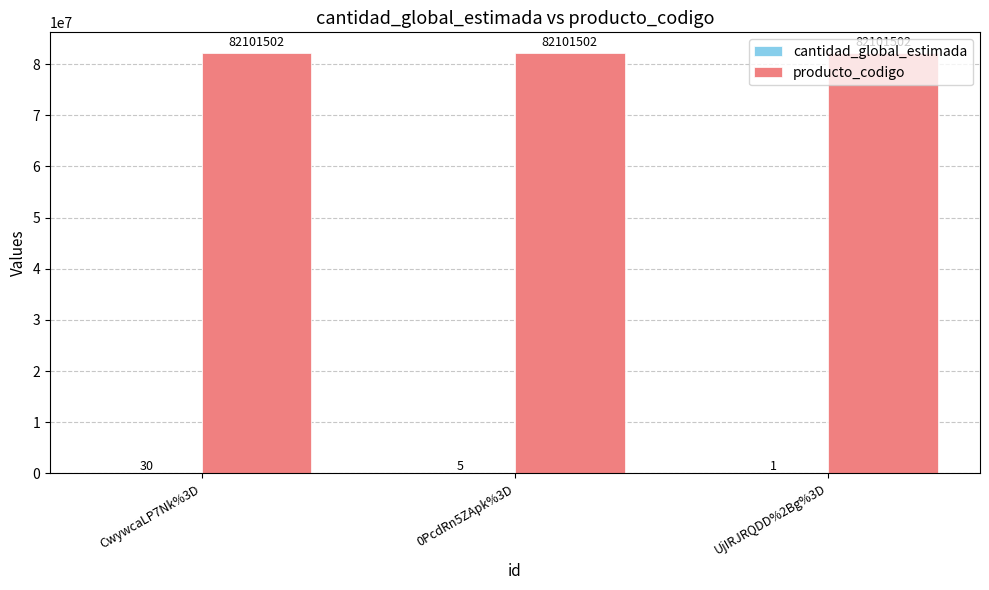

Which series has the largest total across all categories?

producto_codigo